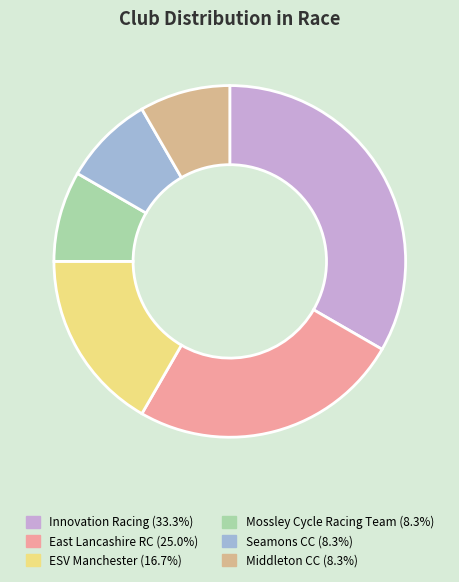

Is there a majority slice in this chart?

No